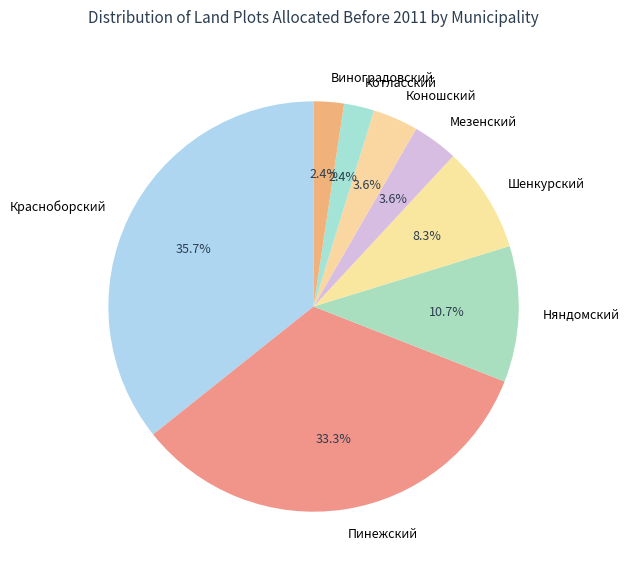

Is Мезенский the majority of the pie?

No